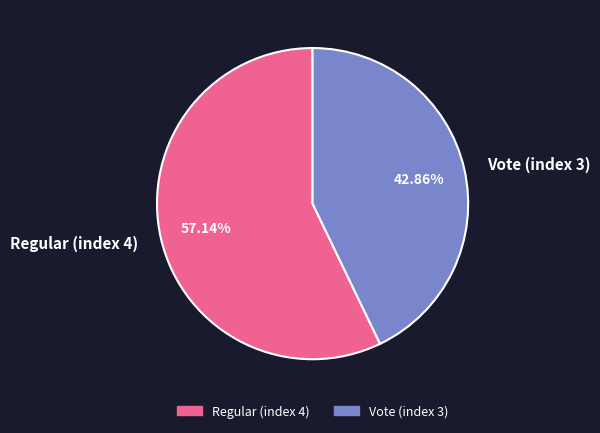

To the nearest percent, what is the difference between the largest and smallest slice percentages?

14%